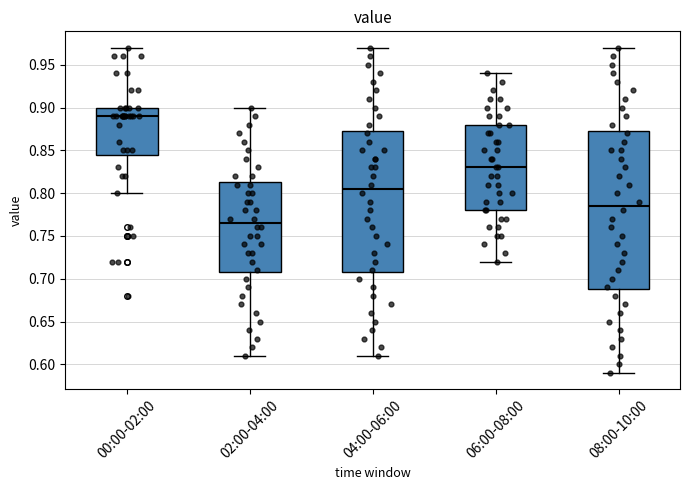

Where does the median line of the box for 04:00-06:00 sit on the y-axis? The values are not printed on the chart, so give them approximately, as read against the axis.

0.805